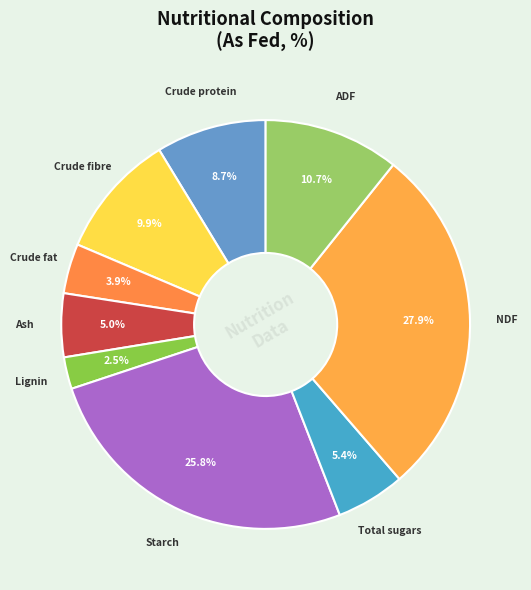

Combined, do NDF and Crude fat account for over 50%?

No